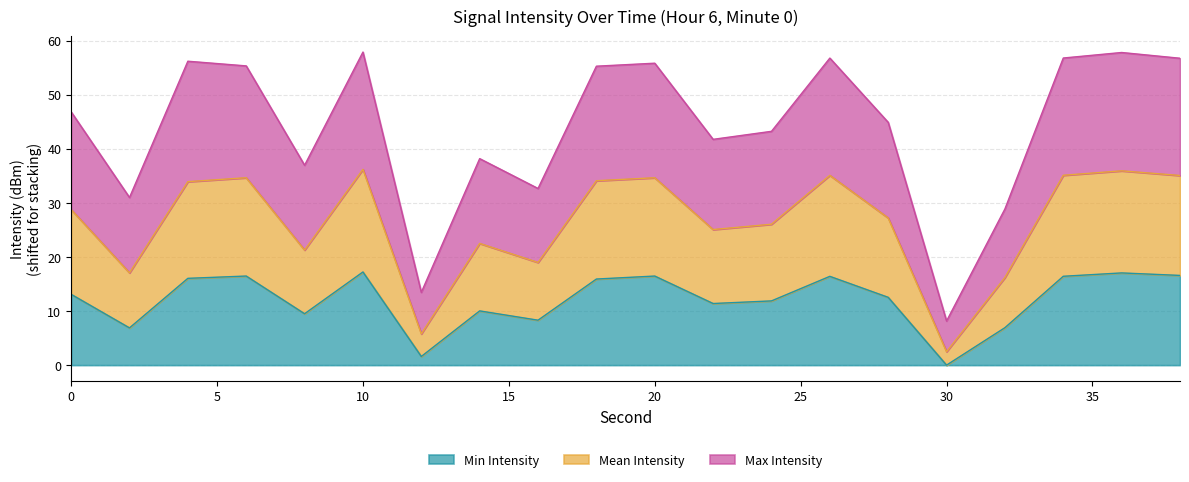

True or false: Max Intensity has a value of 51.0 at 14.

False